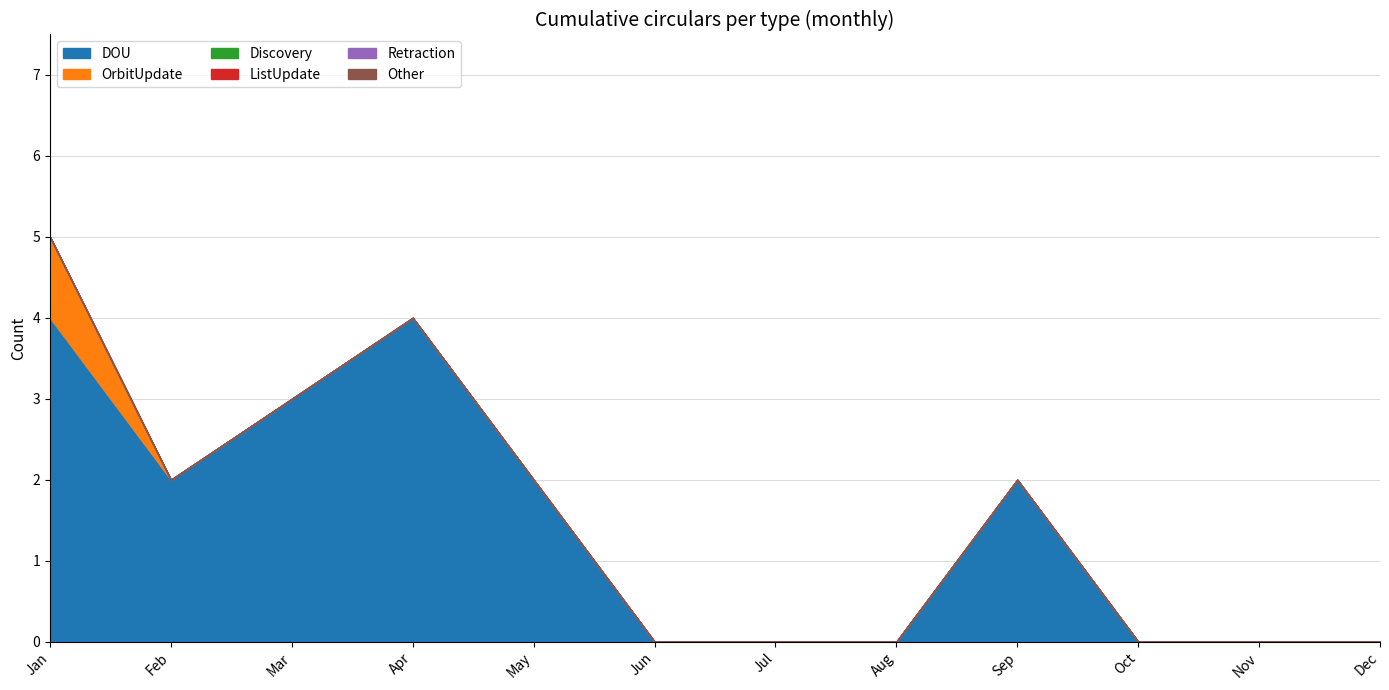

True or false: ListUpdate and OrbitUpdate intersect in this chart.

False